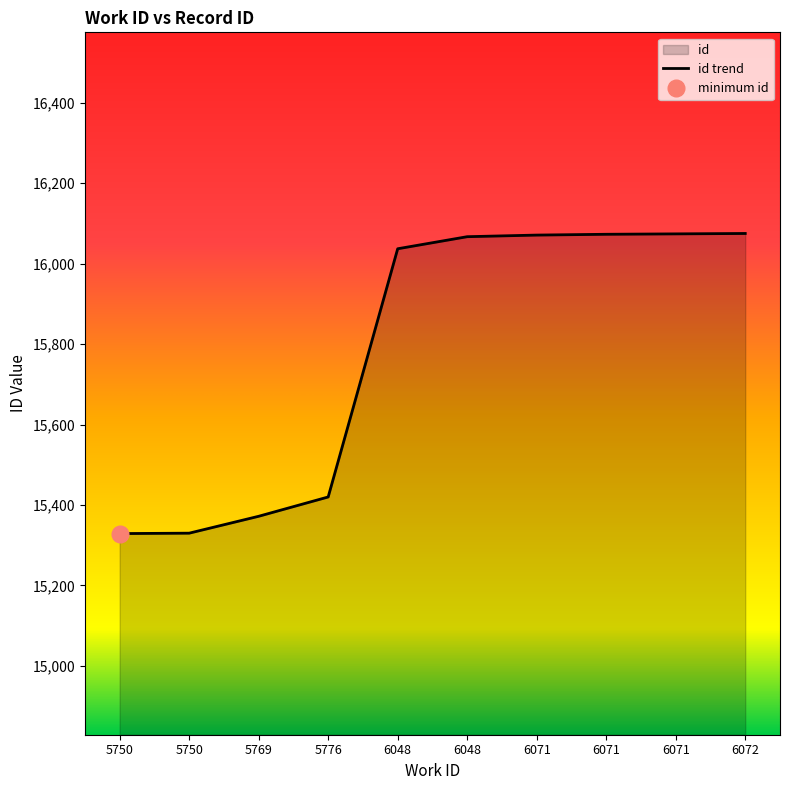

What is the change in value from 6048 to 6071?

+4